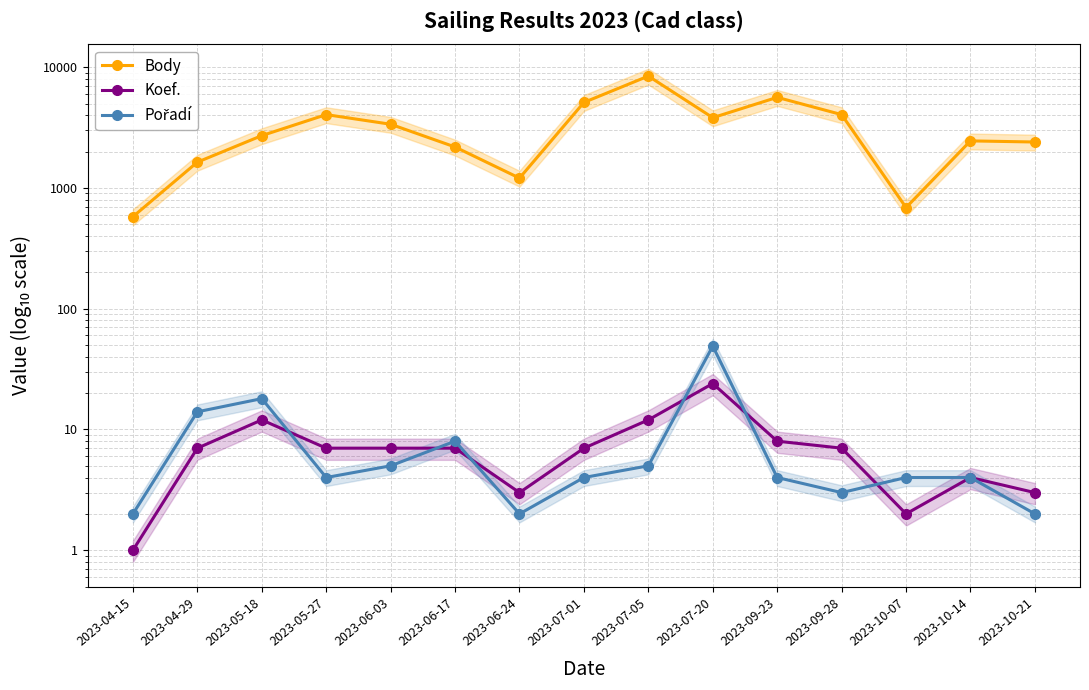

Is this an area chart (filled region under the line)?

No